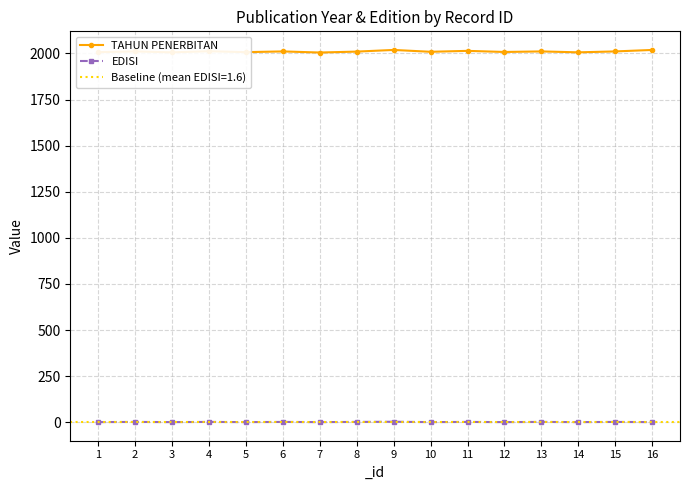

Is this an area chart (filled region under the line)?

No